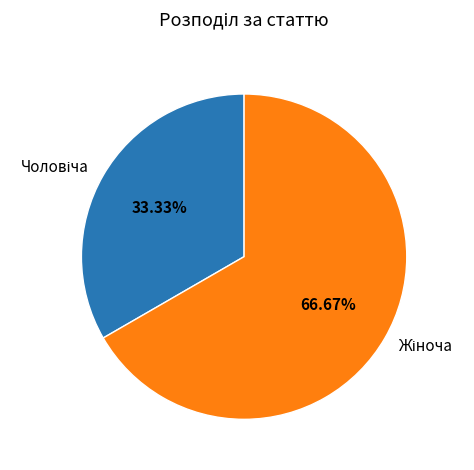

Is there a majority slice in this chart?

Yes